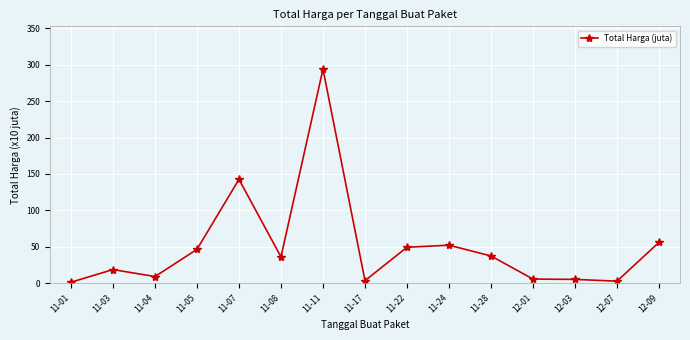

True or false: the data shows 64.7 at 11-05.

False